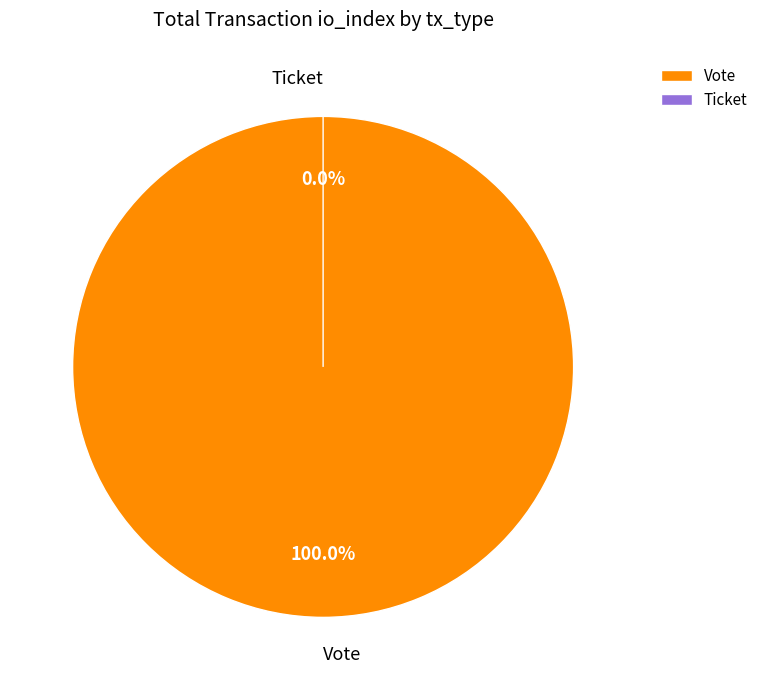

What is the change in value from Vote to Ticket?

-1